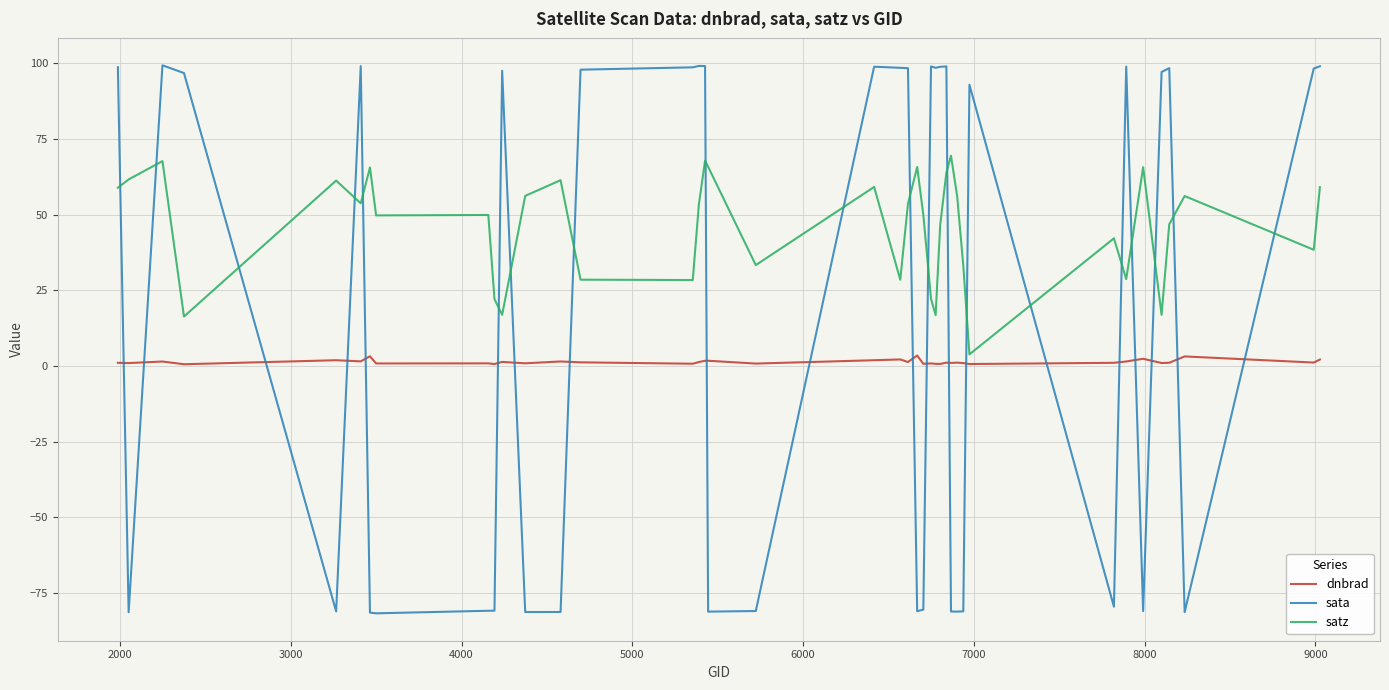

Does the chart display data point markers on the line(s)?

No